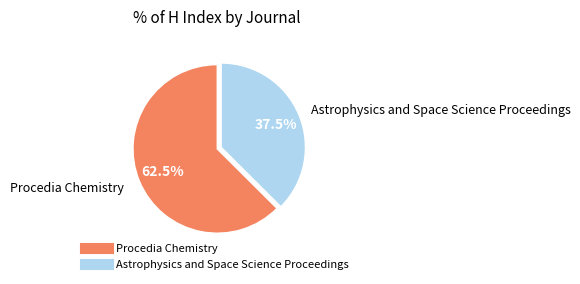

What is the majority slice?

Procedia Chemistry